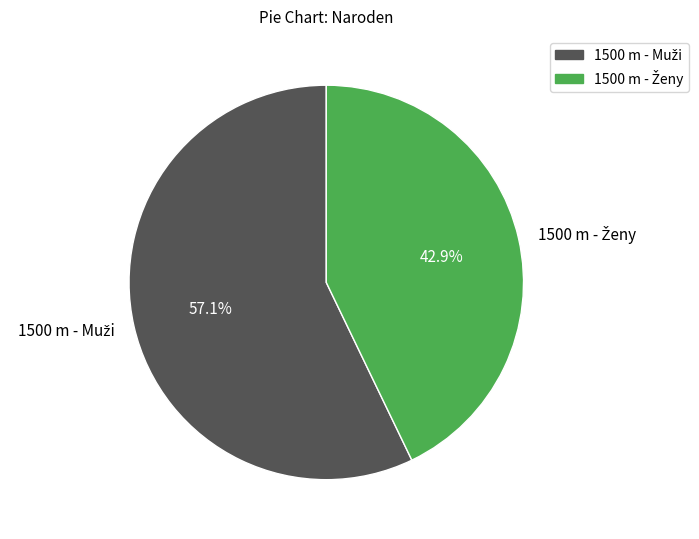

Is there a majority slice in this chart?

Yes